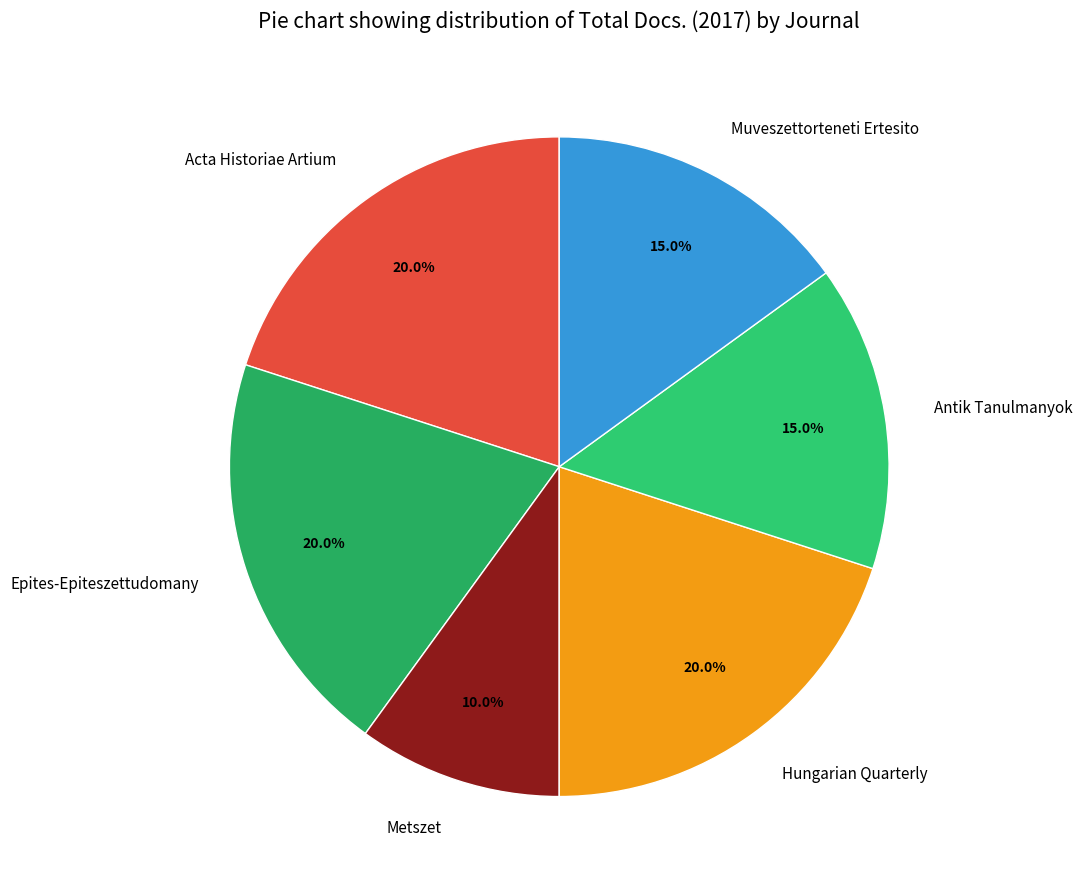

How many slices are in this pie chart?

6